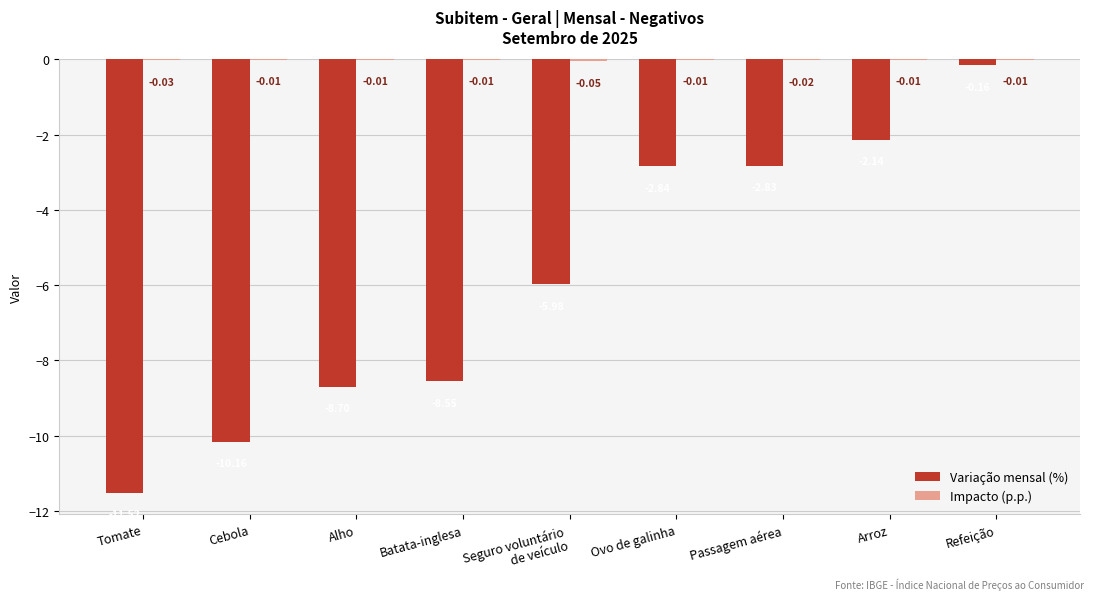

At which category is the sum across all series the highest?

Refeição